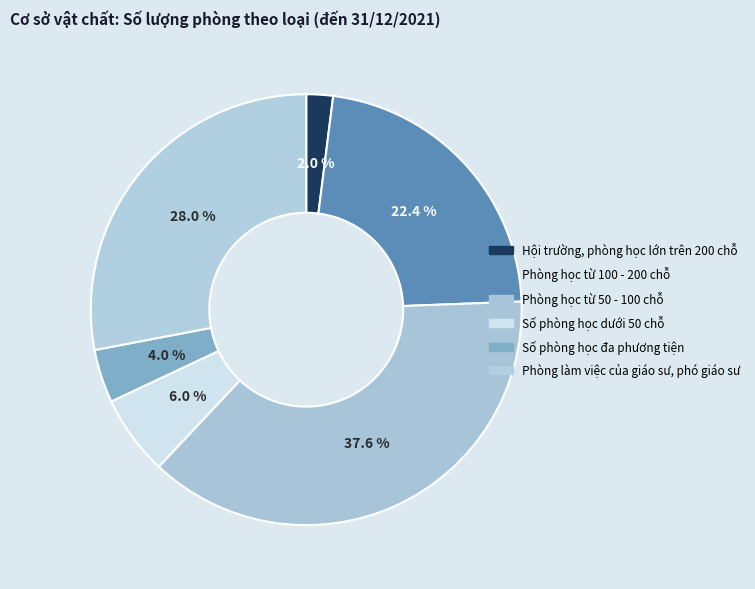

Count the number of slices in the pie.

6